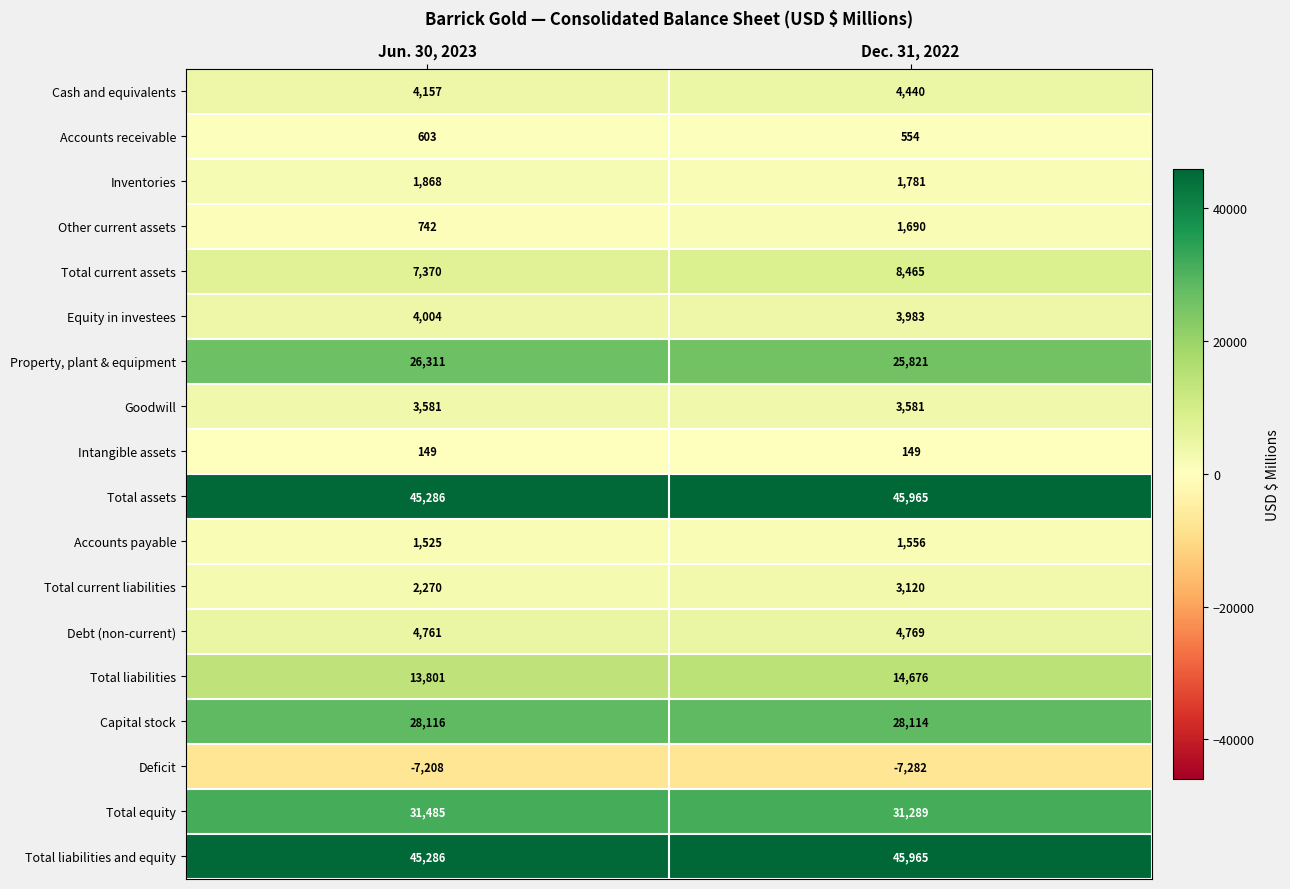

Is the value of Cash and equivalents at Dec. 31, 2022 greater than the value of Debt (non-current) at Jun. 30, 2023?

No